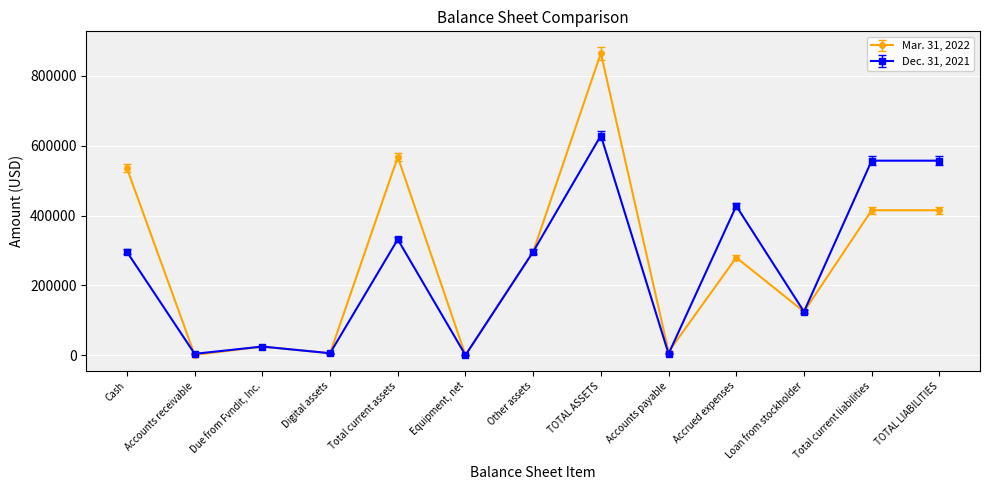

After their last crossing, which series has the higher values: Dec. 31, 2021 or Mar. 31, 2022?

Dec. 31, 2021